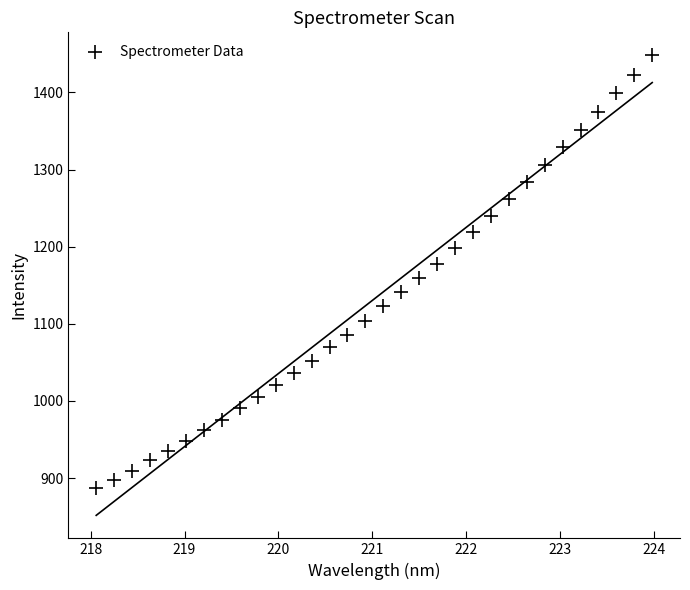

What is the range of Y values (max minus min)?

561.3